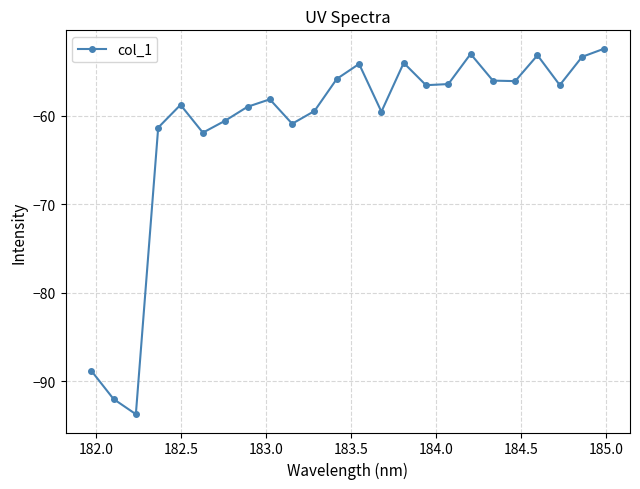

True or false: there are more than 1 points higher than both neighbors.

True